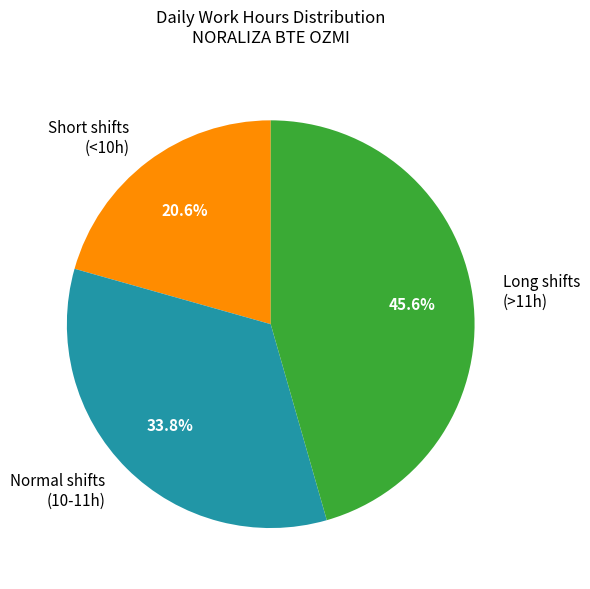

Which category has the biggest portion of the pie?

Long shifts (>11h)